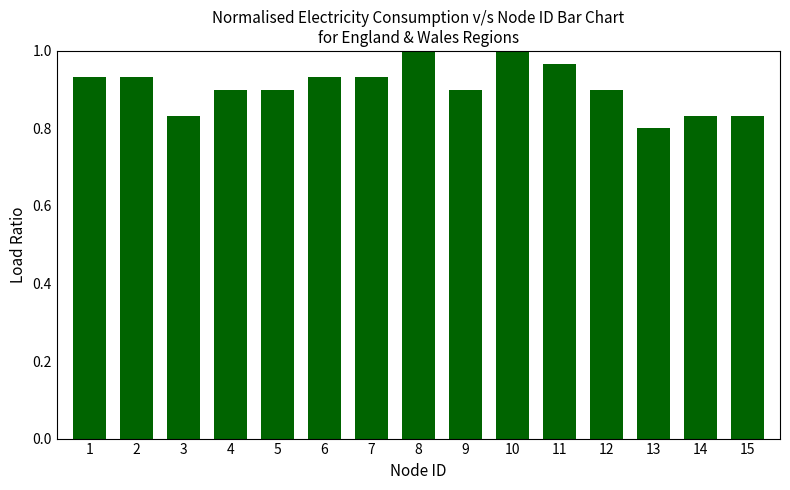

True or false: the data shows 0.9 at 9.

True